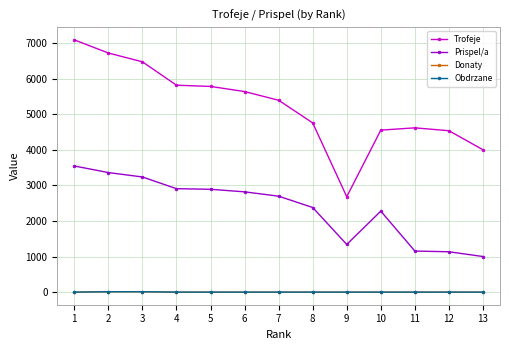

What is the spread (max minus min) of values at 5?

5781